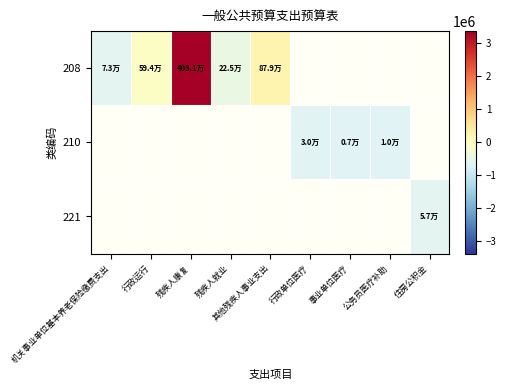

At which label is 208 closest to 1395568?

其他残疾人事业支出